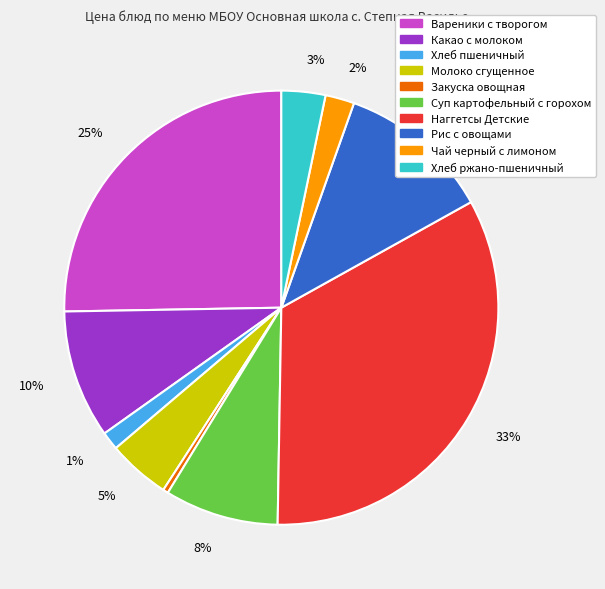

Rank the categories by value from lowest to highest.

Закуска овощная, Хлеб пшеничный, Чай черный с лимоном, Хлеб ржано-пшеничный, Молоко сгущенное, Суп картофельный с горохом, Какао с молоком, Рис с овощами, Вареники с творогом, Наггетсы Детские